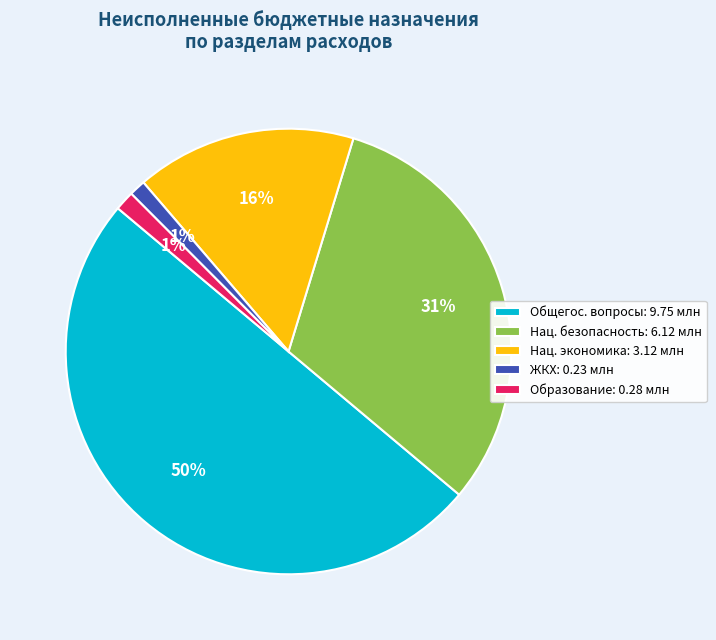

To the nearest percent, what is the average slice percentage?

20%